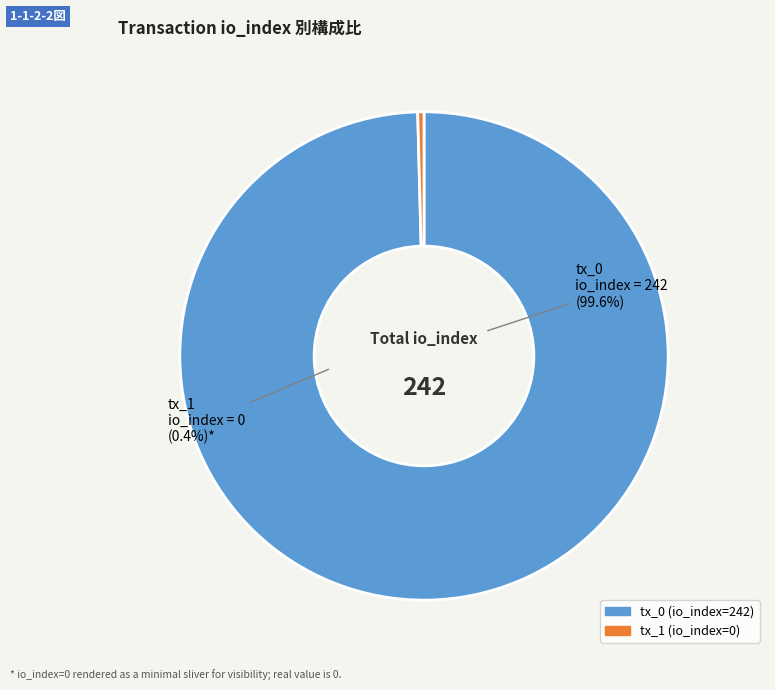

Is it true that tx_1 (io_index=0) is 0% of the pie?

True